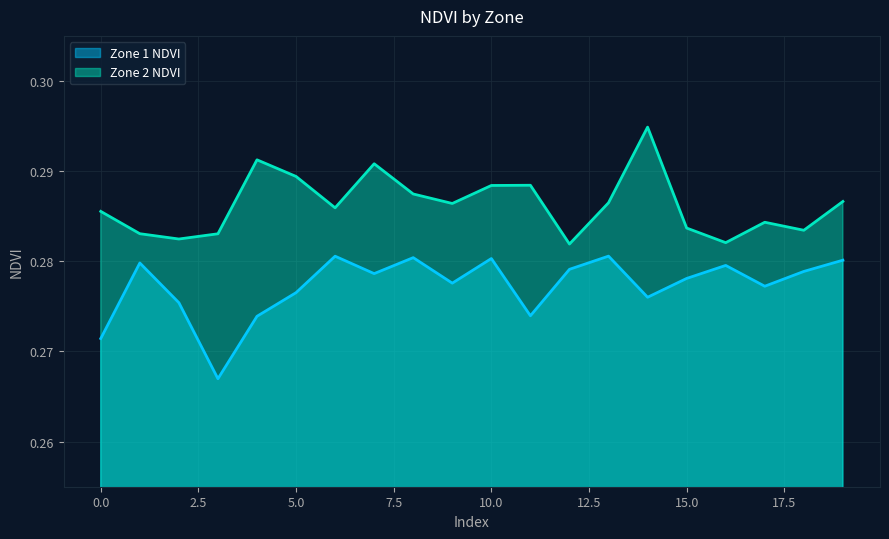

Is it true that Zone 1 NDVI equals 0.4 at 14?

False